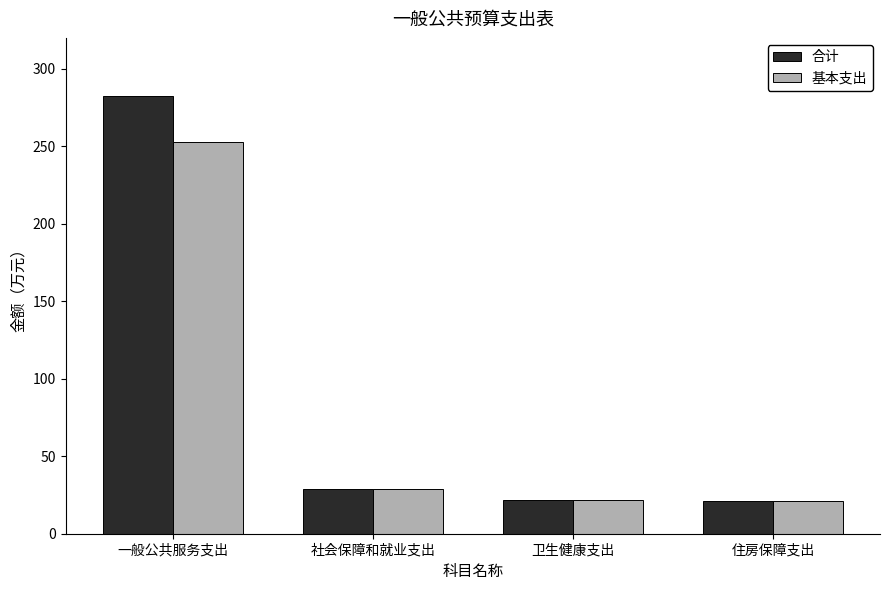

At how many categories does at least one series exceed 45?

1